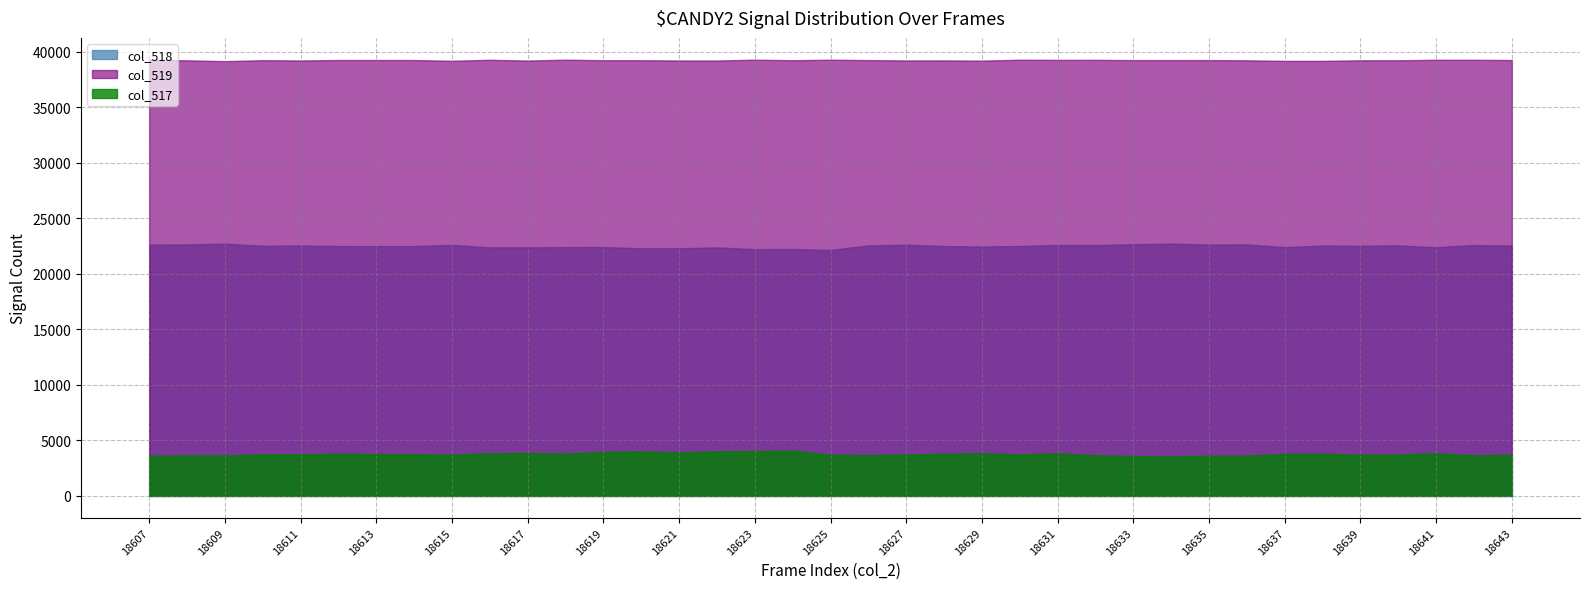

The value of col_517 at 18626 is 2453. True or false?

False